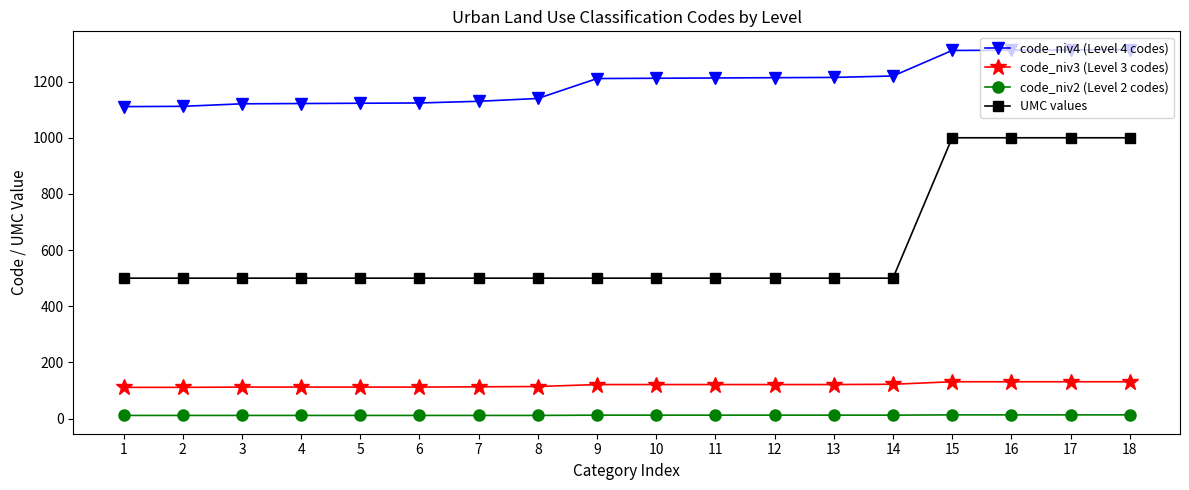

What are all the series names shown in the legend?

code_niv4 (Level 4 codes), code_niv3 (Level 3 codes), code_niv2 (Level 2 codes), UMC values